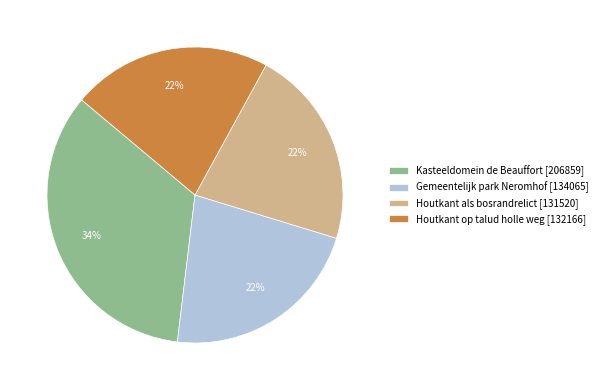

Is it true that Gemeentelijk park Neromhof is 22% of the pie?

True